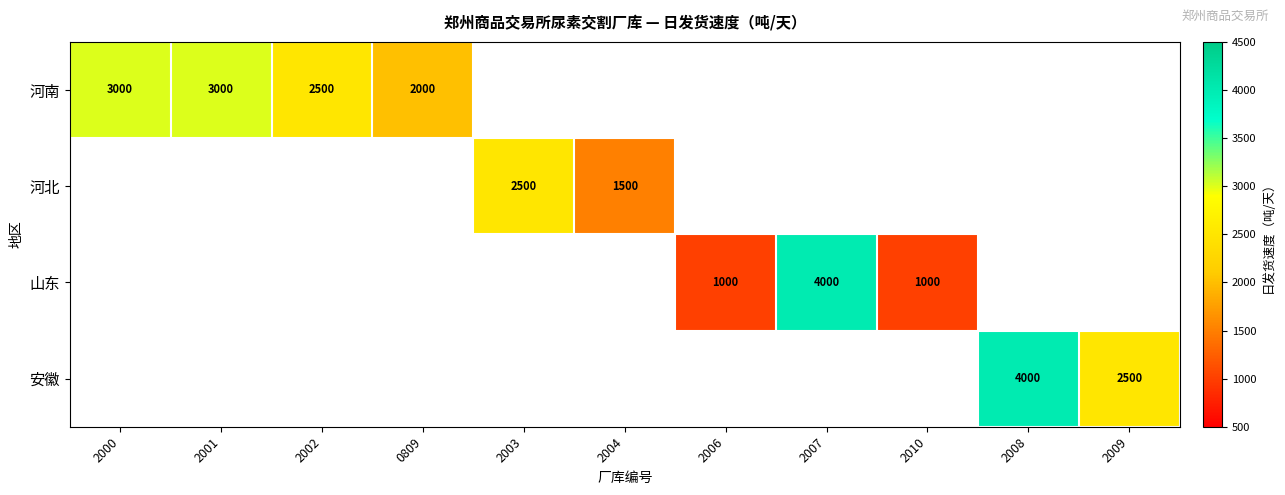

Is it true that 山东 equals 1569 at 2006?

False